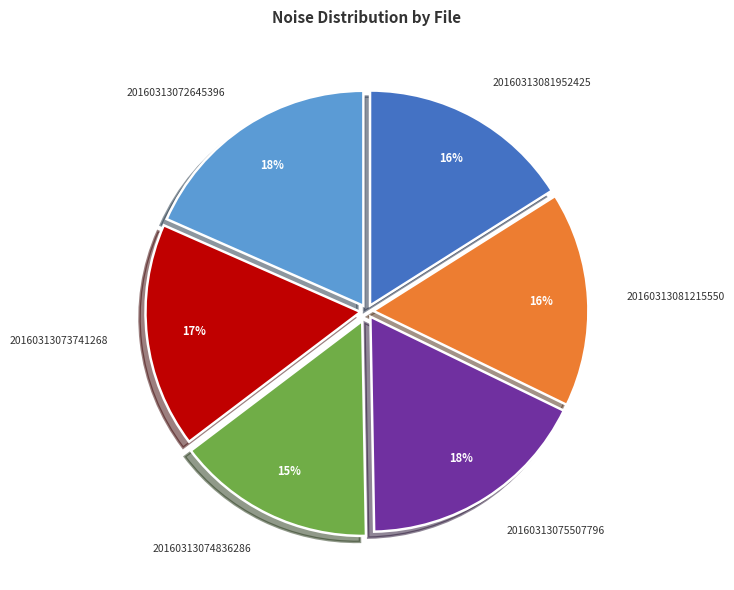

How many slices are in this pie chart?

6